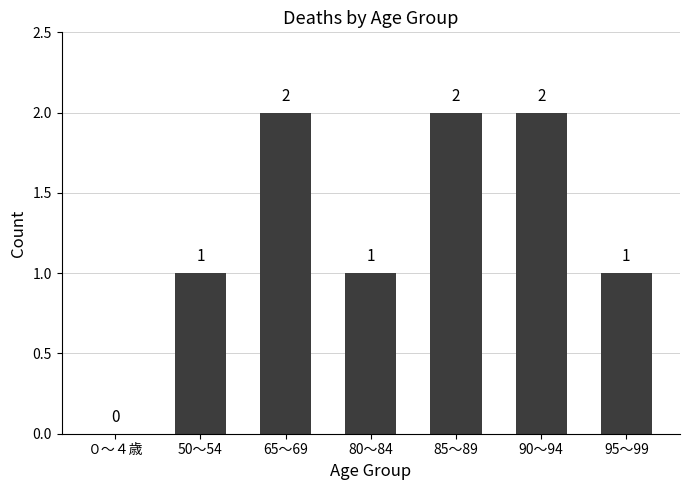

True or false: the data shows 0 at 95～99.

False